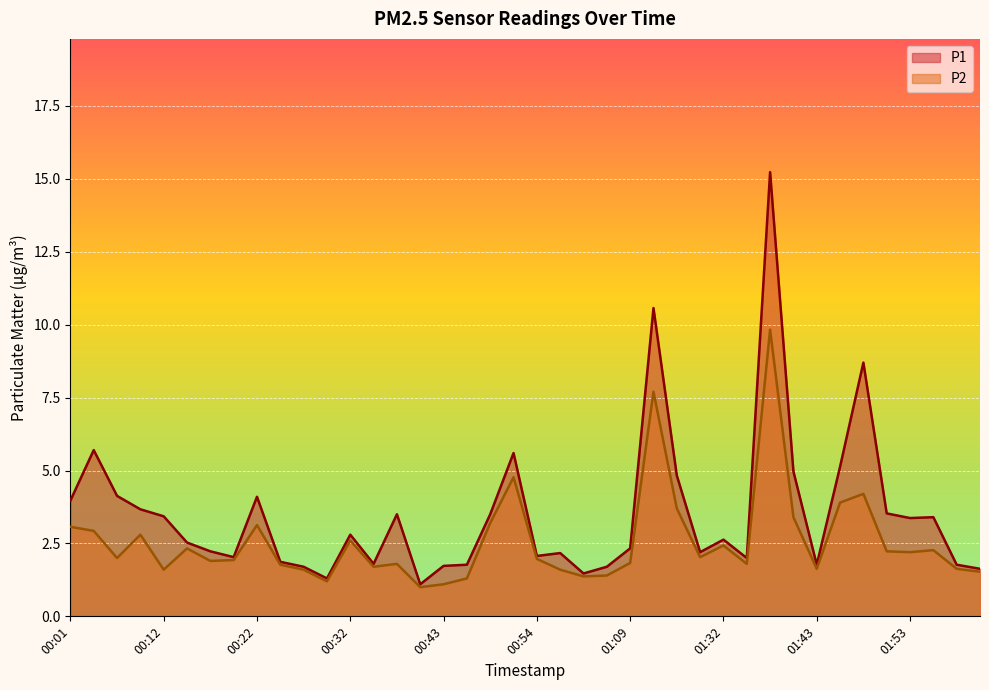

Reading left to right, extract all data points from this chart.

P1: 00:01=4.0	00:04=5.7	00:06=4.1	00:09=3.7	00:12=3.4	00:14=2.5	00:17=2.2	00:19=2.0	00:22=4.1	00:24=1.9	00:27=1.7	00:30=1.3	00:32=2.8	00:35=1.8	00:37=3.5	00:40=1.1	00:43=1.7	00:45=1.8	00:48=3.5	00:51=5.6	00:54=2.1	00:57=2.2	01:02=1.5	01:05=1.7	01:09=2.3	01:23=10.6	01:26=4.8	01:30=2.2	01:32=2.6	01:35=2.0	01:38=15.2	01:41=5.0	01:43=1.8	01:46=5.1	01:48=8.7	01:51=3.5	01:53=3.4	01:56=3.4	01:58=1.8	02:01=1.6
P2: 00:01=3.1	00:04=2.9	00:06=2.0	00:09=2.8	00:12=1.6	00:14=2.3	00:17=1.9	00:19=1.9	00:22=3.1	00:24=1.8	00:27=1.6	00:30=1.2	00:32=2.6	00:35=1.7	00:37=1.8	00:40=1.0	00:43=1.1	00:45=1.3	00:48=3.2	00:51=4.8	00:54=2.0	00:57=1.6	01:02=1.4	01:05=1.4	01:09=1.8	01:23=7.7	01:26=3.7	01:30=2.0	01:32=2.4	01:35=1.8	01:38=9.8	01:41=3.4	01:43=1.6	01:46=3.9	01:48=4.2	01:51=2.2	01:53=2.2	01:56=2.3	01:58=1.6	02:01=1.5